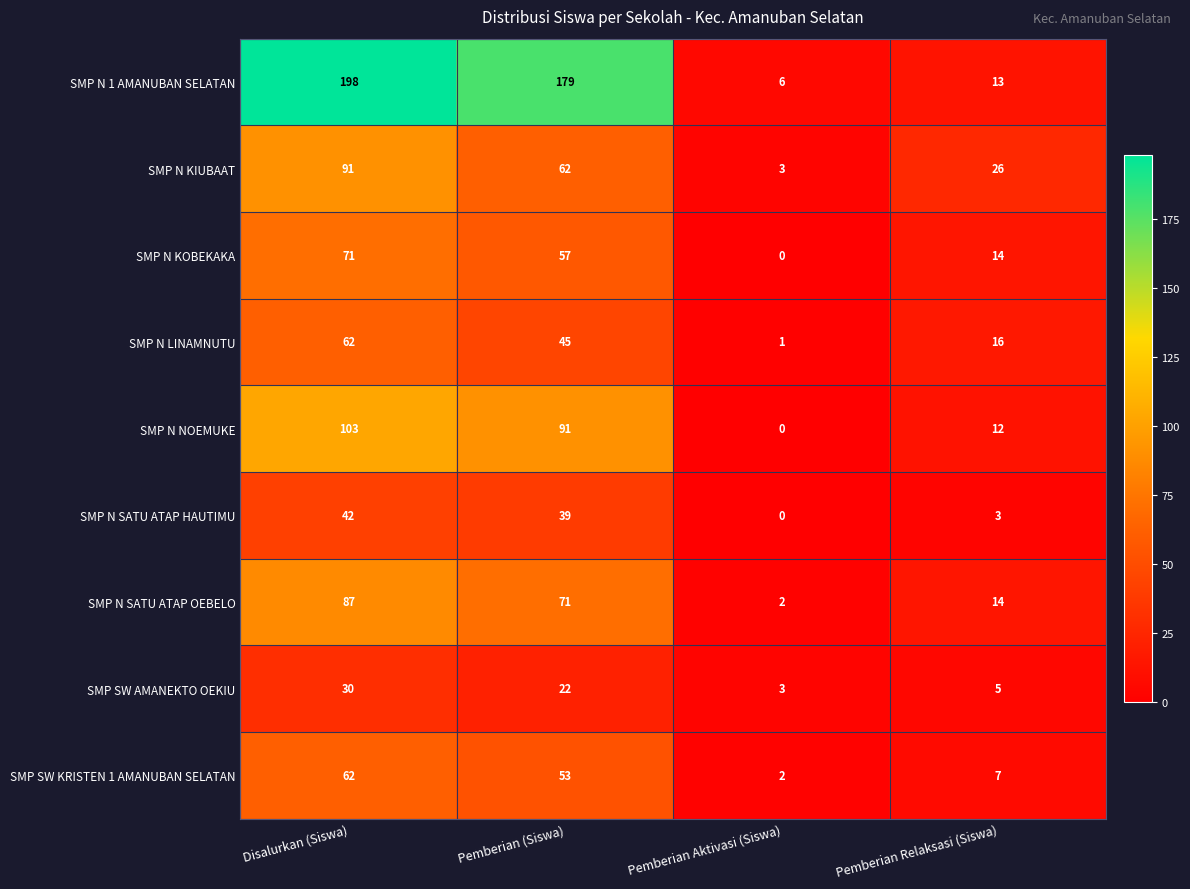

At which category is the sum across all series the highest?

Disalurkan (Siswa)